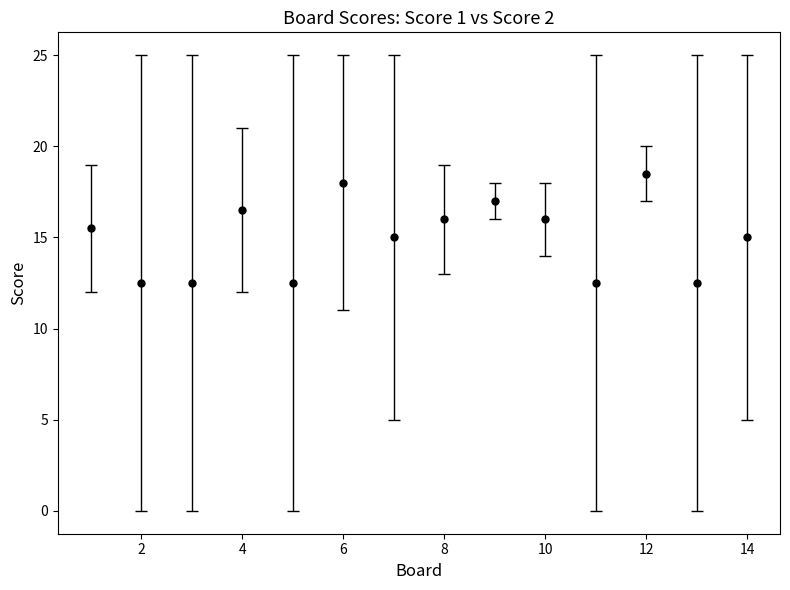

What is the difference between the maximum and minimum values?

6.0